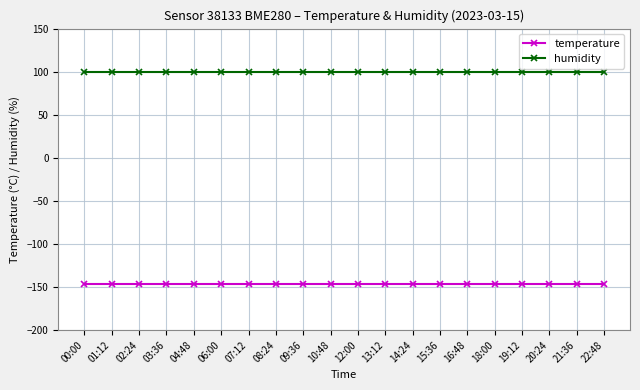

Reading left to right, list all the values displayed in this chart.

temperature: 00:00=-146.8	01:12=-146.8	02:24=-146.8	03:36=-146.8	04:48=-146.8	06:00=-146.8	07:12=-146.8	08:24=-146.8	09:36=-146.8	10:48=-146.8	12:00=-146.8	13:12=-146.8	14:24=-146.8	15:36=-146.8	16:48=-146.8	18:00=-146.8	19:12=-146.8	20:24=-146.8	21:36=-146.8	22:48=-146.8
humidity: 00:00=100.0	01:12=100.0	02:24=100.0	03:36=100.0	04:48=100.0	06:00=100.0	07:12=100.0	08:24=100.0	09:36=100.0	10:48=100.0	12:00=100.0	13:12=100.0	14:24=100.0	15:36=100.0	16:48=100.0	18:00=100.0	19:12=100.0	20:24=100.0	21:36=100.0	22:48=100.0